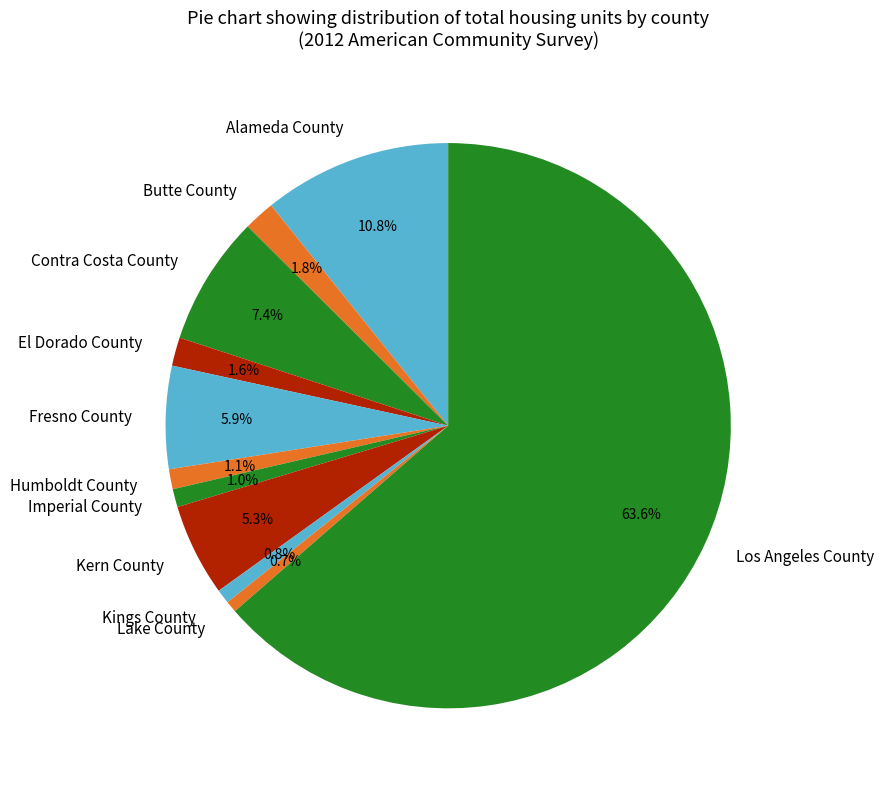

Do Kern County and Alameda County together represent more than half of the pie?

No